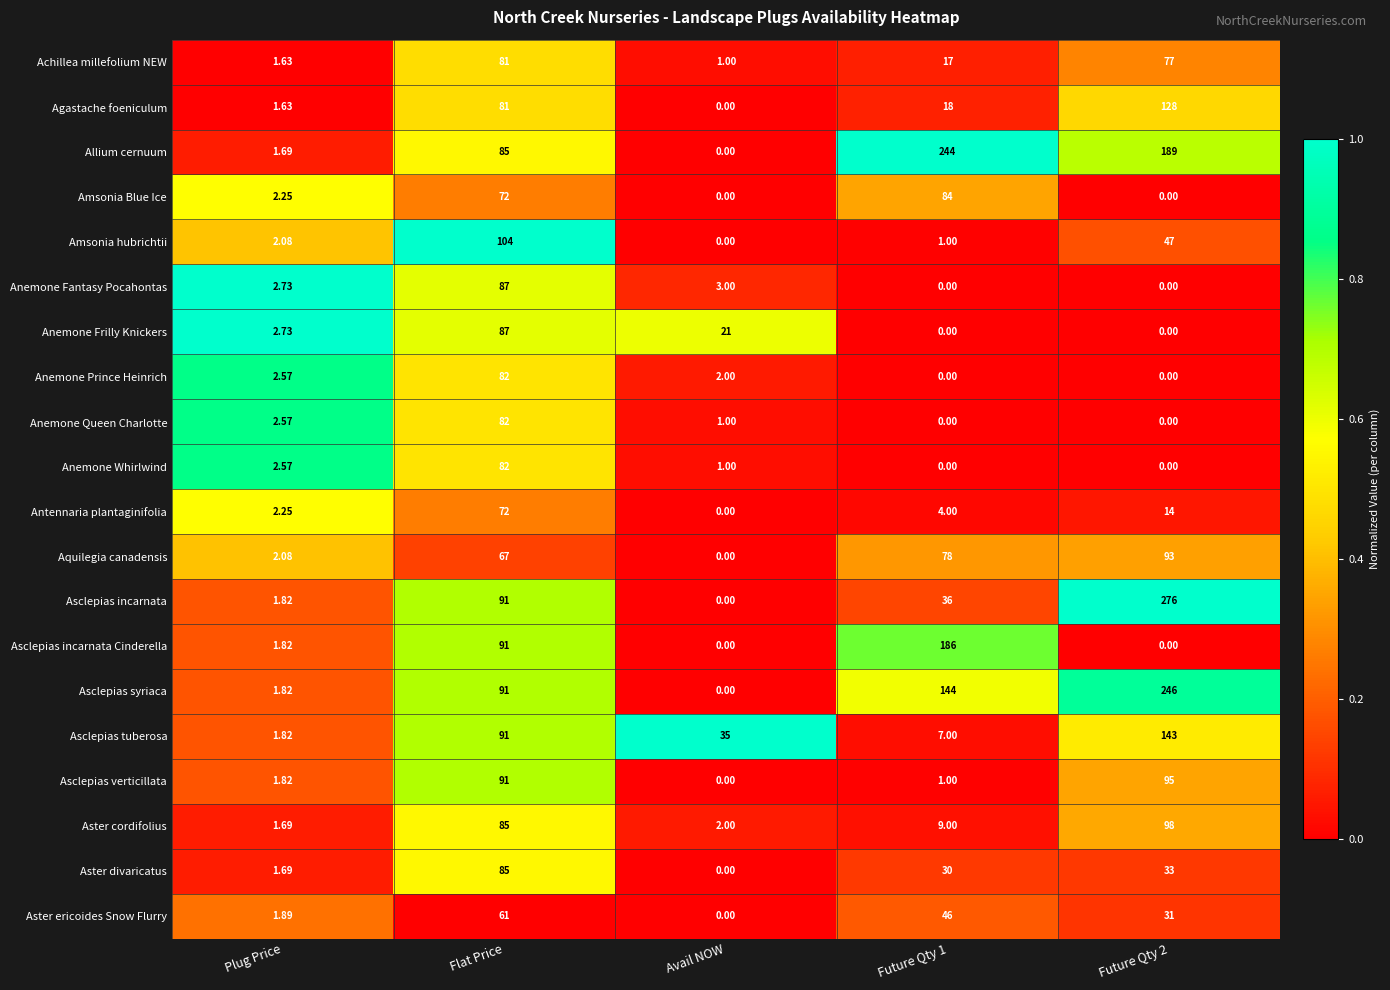

At how many categories does at least one series exceed 0?

5